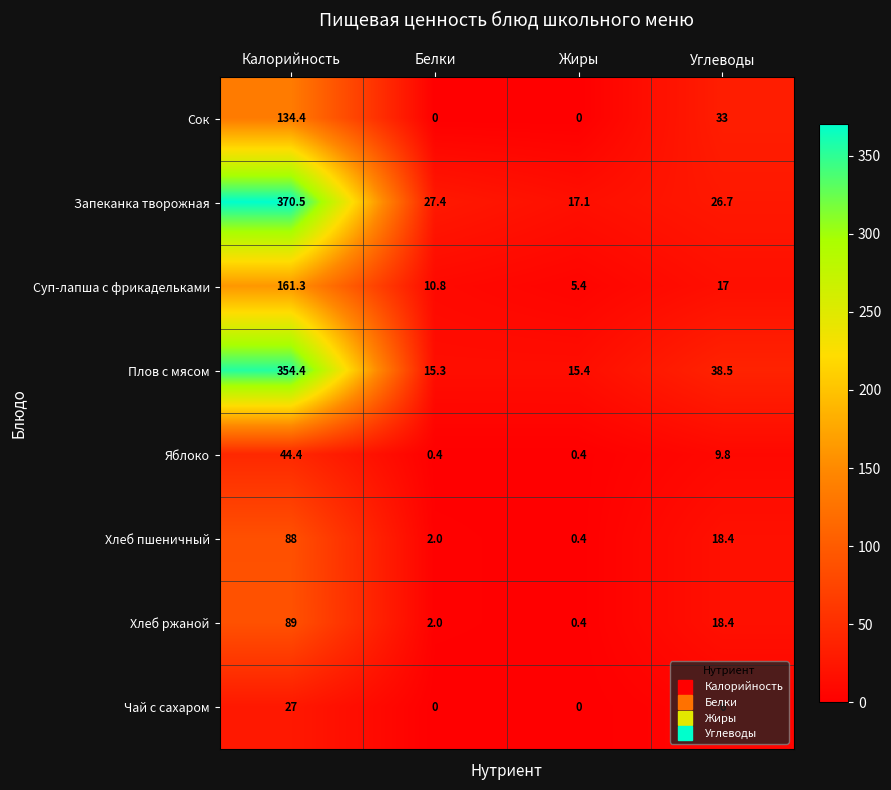

True or false: Чай с сахаром has a value of 6.0 at Углеводы.

True